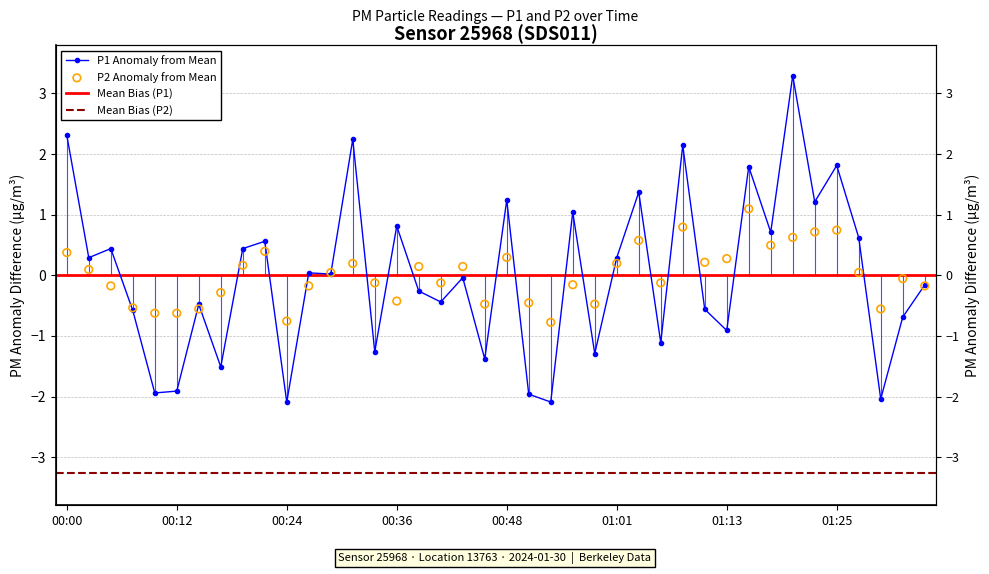

What is the total value across all series at 00:29?

0.1